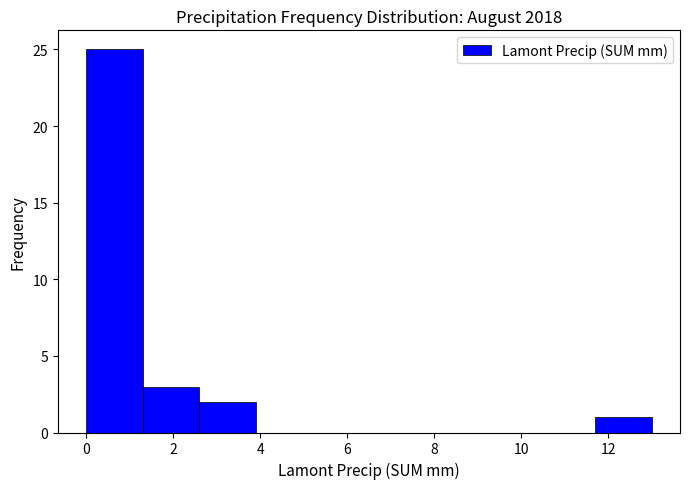

Over which range of the x-axis is the bar tallest?

0.0 to 1.3